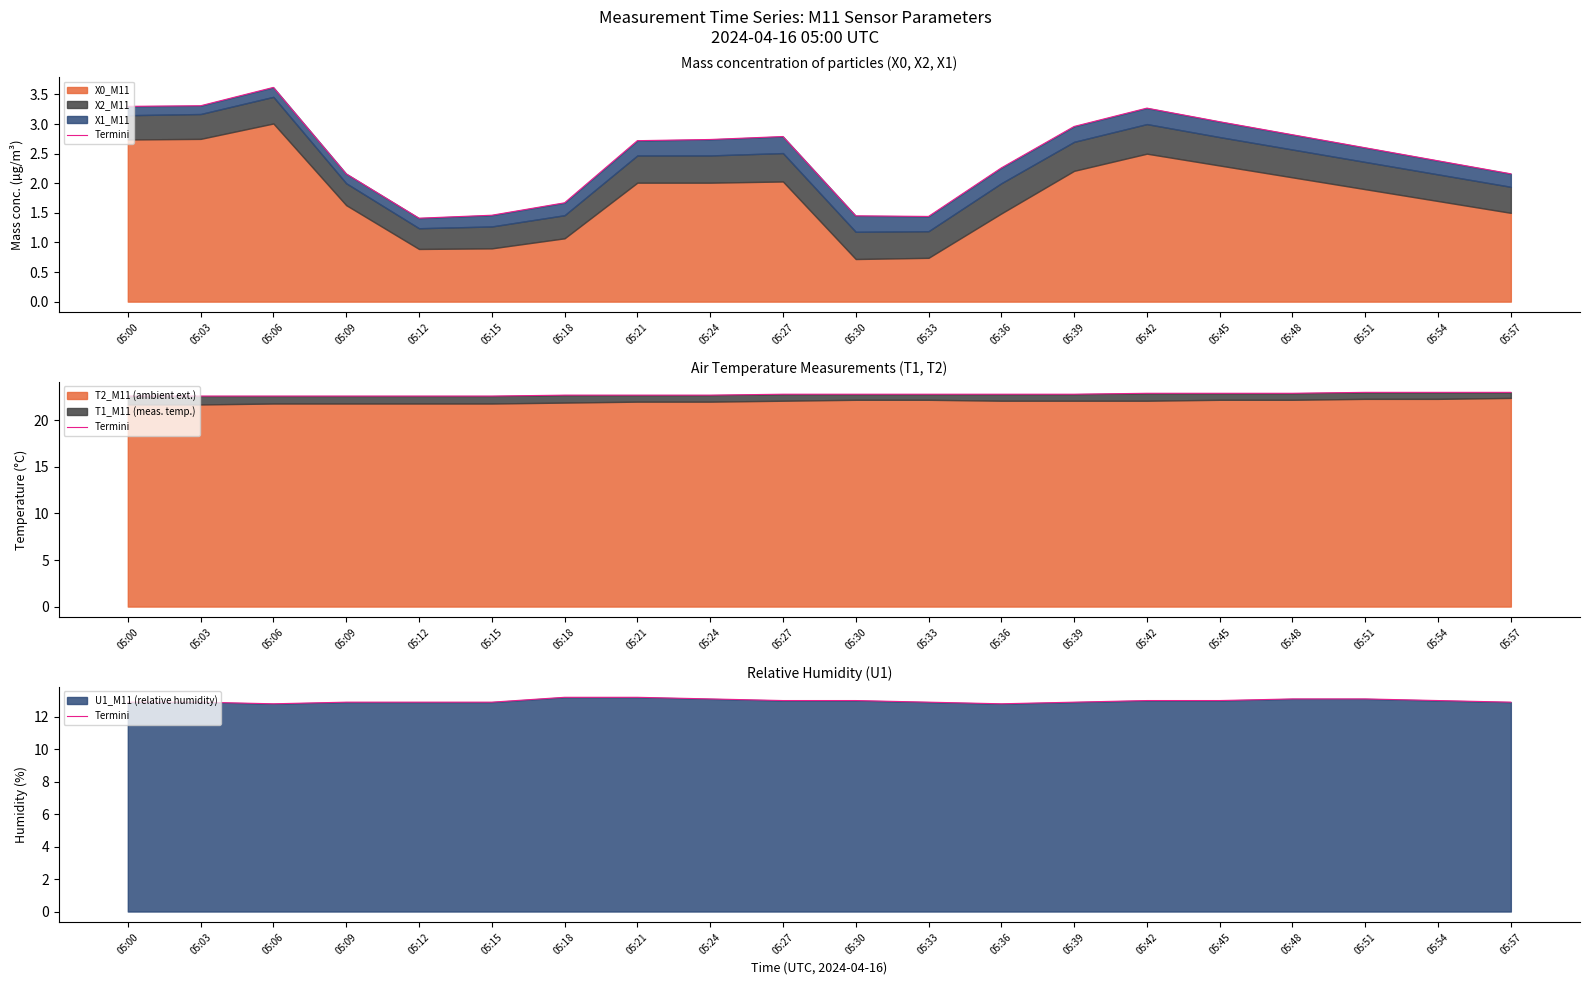

What is the change in value from 05:09 to 05:30?

+0.1